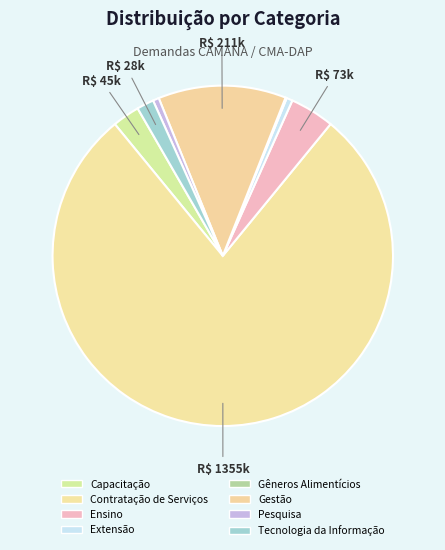

What is the change in value from Capacitação to Gêneros Alimentícios?

-43000.0